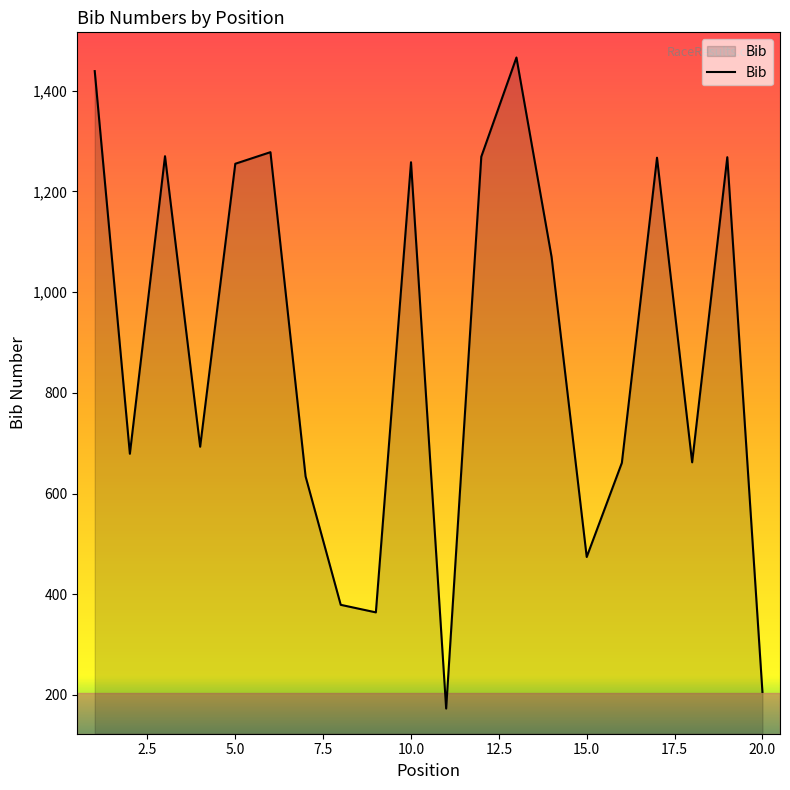

How many lines are shown in the chart?

1